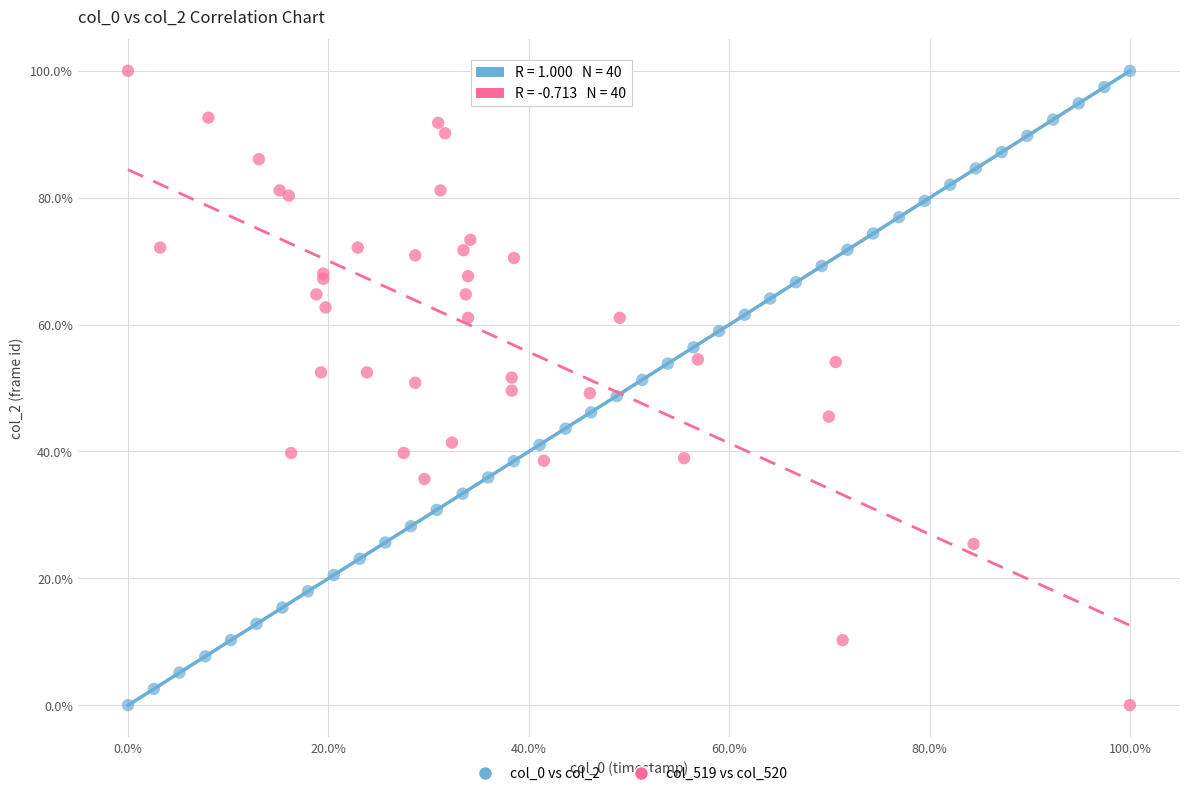

What are all the series names shown in the legend?

col_0 vs col_2, col_519 vs col_520